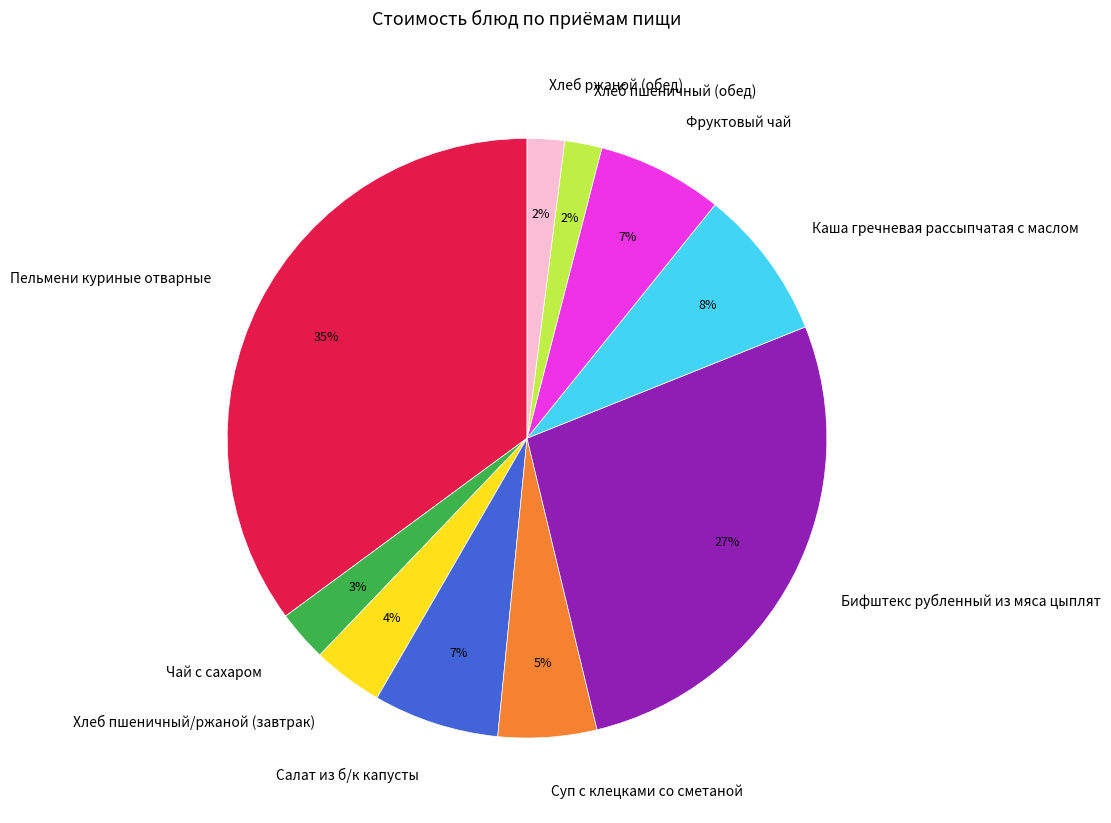

Which slice is the largest?

Пельмени куриные отварные